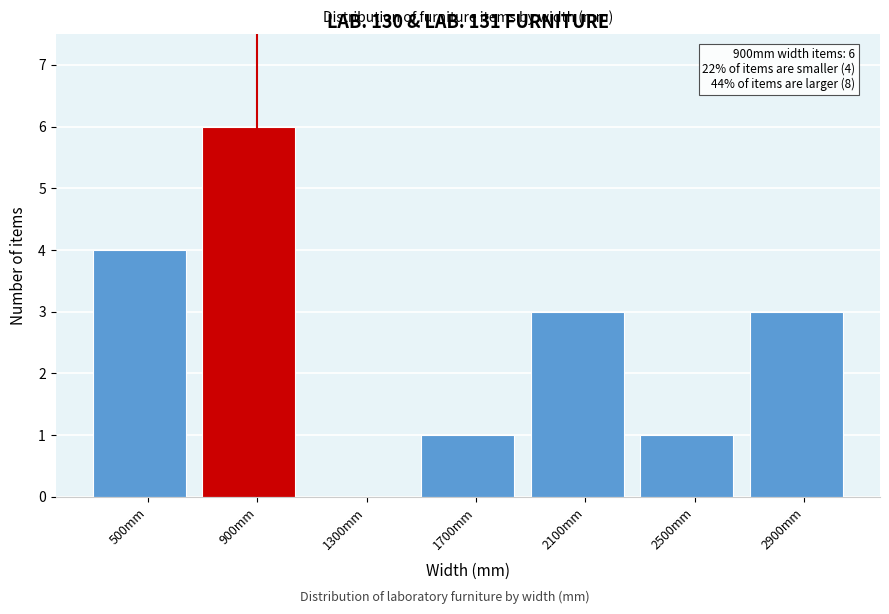

Which range on the x-axis has the tallest bar?

700 to 1100